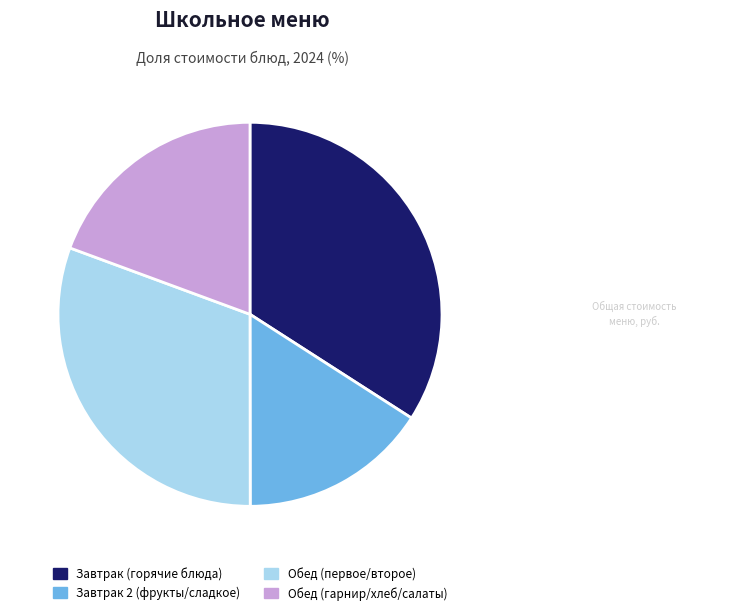

How many slices are in this pie chart?

4